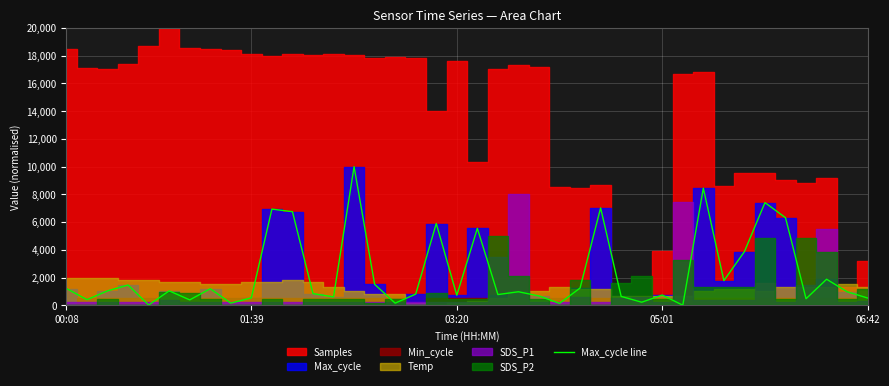

What is the approximate value at 26?

7018.4